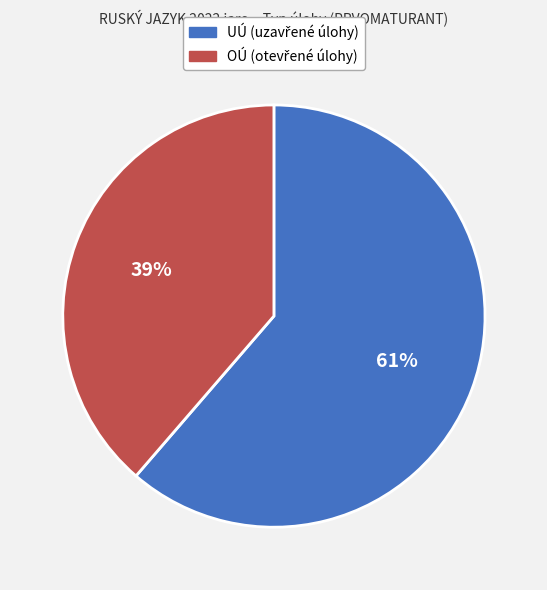

How many segments does this pie chart have?

2